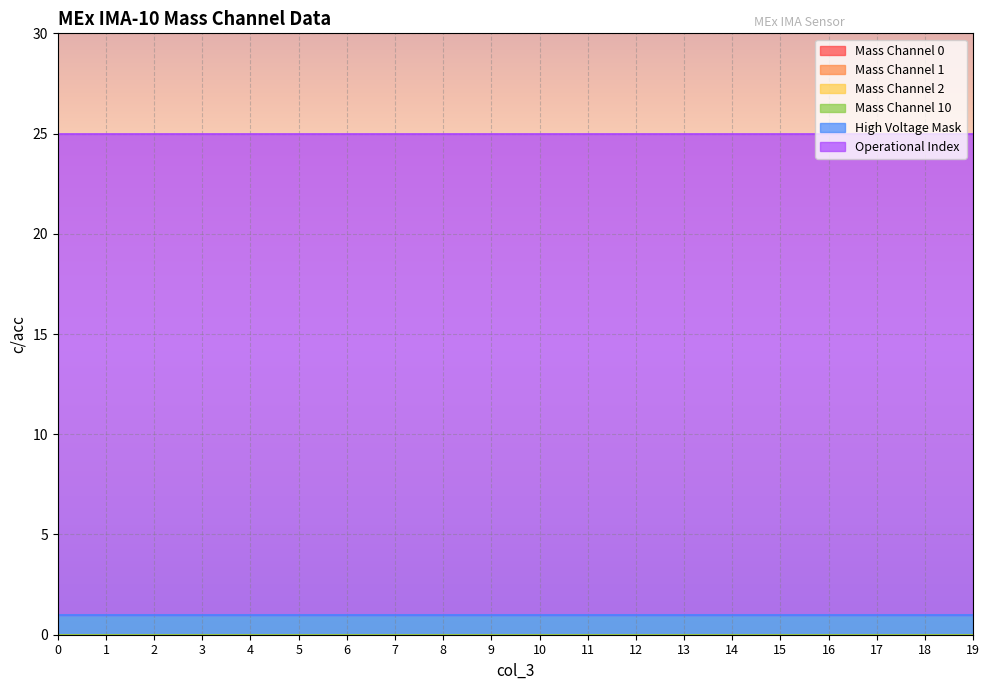

Reading left to right, what are all the values shown in this chart?

Mass Channel 0: 0=0	1=0	2=0	3=0	4=0	5=0	6=0	7=0	8=0	9=0	10=0	11=0	12=0	13=0	14=0	15=0	16=0	17=0	18=0	19=0
Mass Channel 1: 0=0	1=0	2=0	3=0	4=0	5=0	6=0	7=0	8=0	9=0	10=0	11=0	12=0	13=0	14=0	15=0	16=0	17=0	18=0	19=0
Mass Channel 2: 0=0	1=0	2=0	3=0	4=0	5=0	6=0	7=0	8=0	9=0	10=0	11=0	12=0	13=0	14=0	15=0	16=0	17=0	18=0	19=0
Mass Channel 10: 0=0	1=0	2=0	3=0	4=0	5=0	6=0	7=0	8=0	9=0	10=0	11=0	12=0	13=0	14=0	15=0	16=0	17=0	18=0	19=0
High Voltage Mask: 0=1	1=1	2=1	3=1	4=1	5=1	6=1	7=1	8=1	9=1	10=1	11=1	12=1	13=1	14=1	15=1	16=1	17=1	18=1	19=1
Operational Index: 0=24	1=24	2=24	3=24	4=24	5=24	6=24	7=24	8=24	9=24	10=24	11=24	12=24	13=24	14=24	15=24	16=24	17=24	18=24	19=24